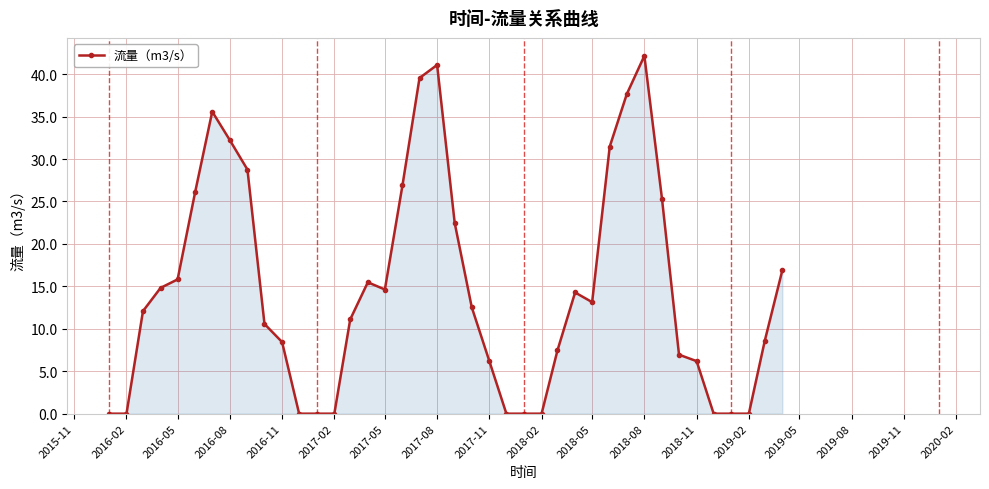

What is the average value?

14.6